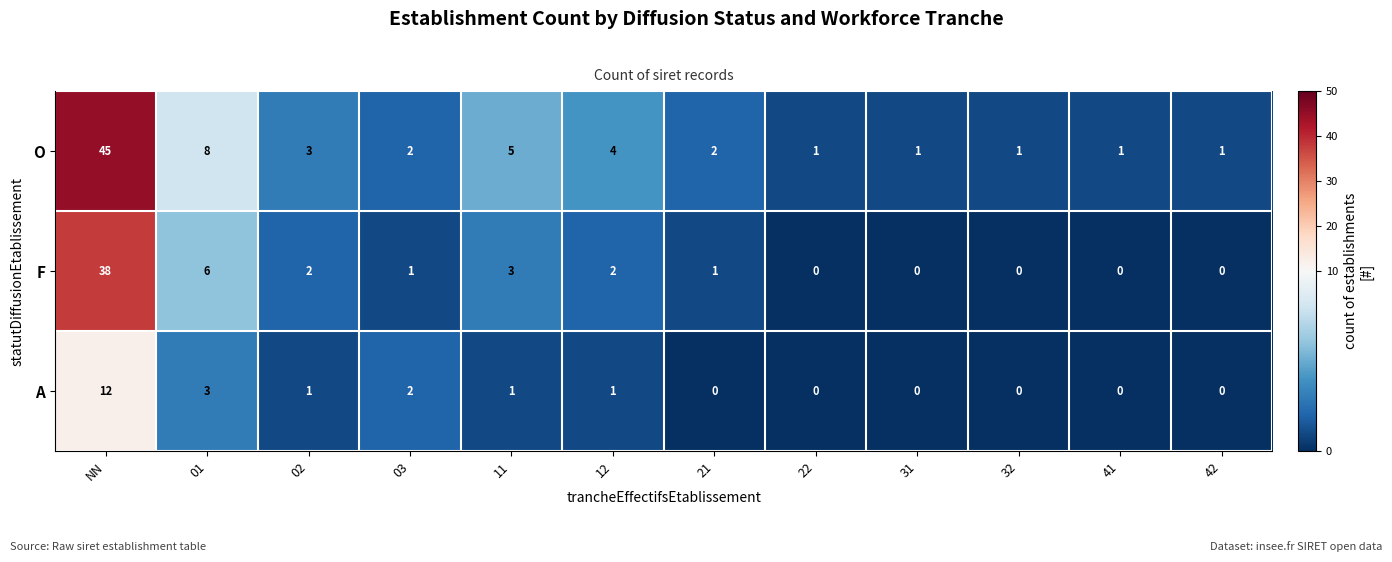

The value of F at 22 is -23. True or false?

False